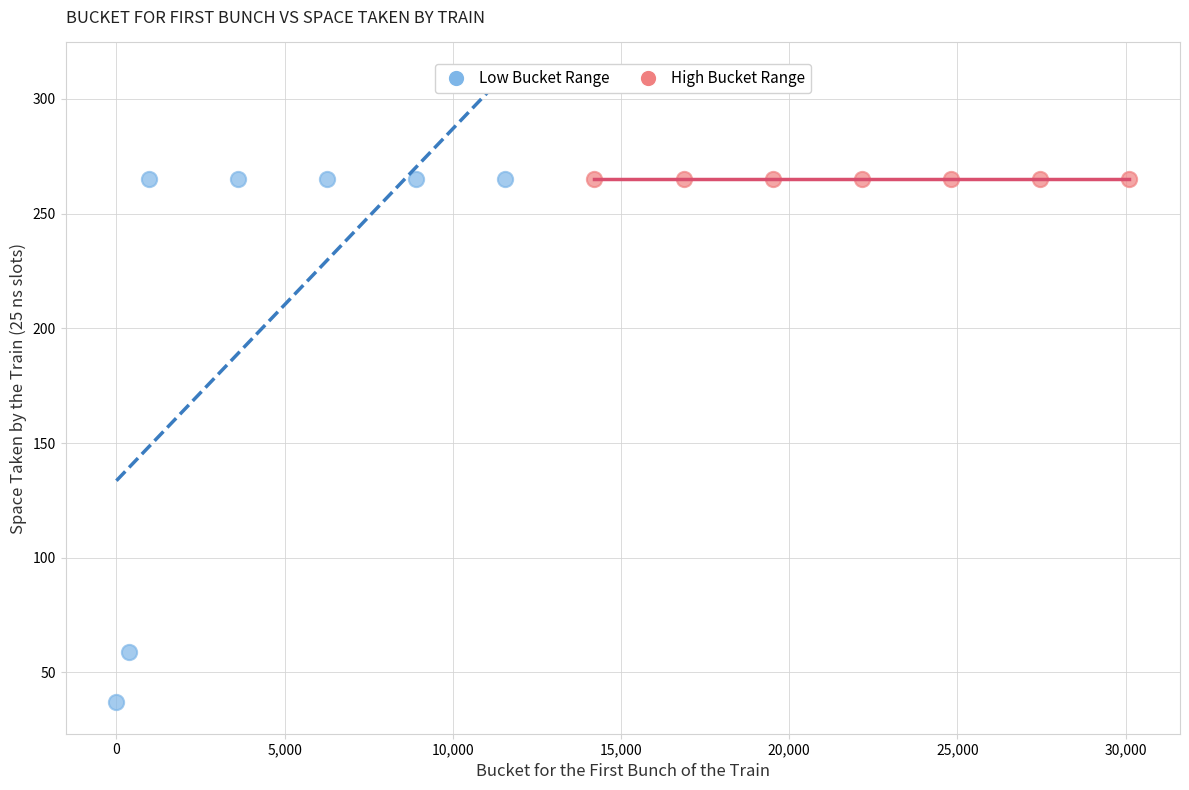

Which series contains the lowest Y value?

Low Bucket Range